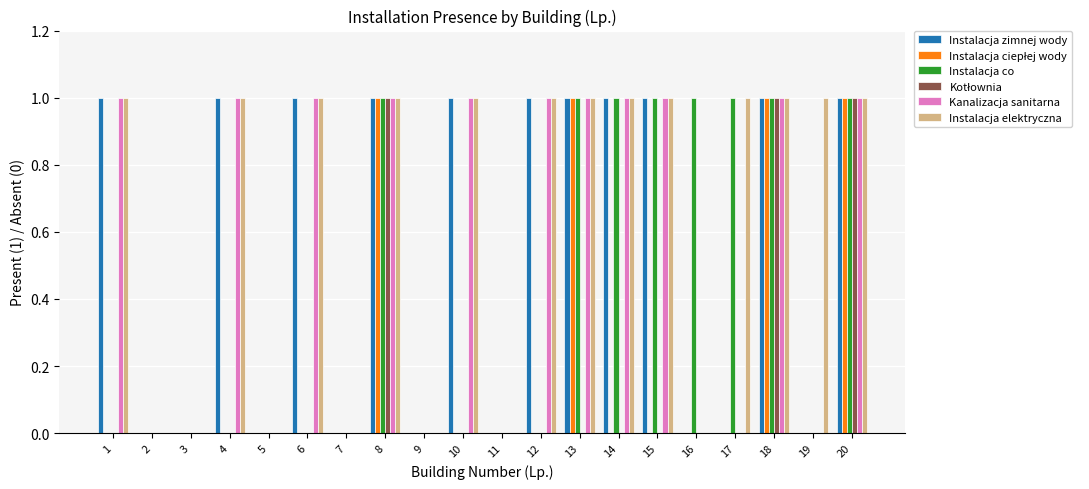

What is the sum of all Instalacja zimnej wody values?

11